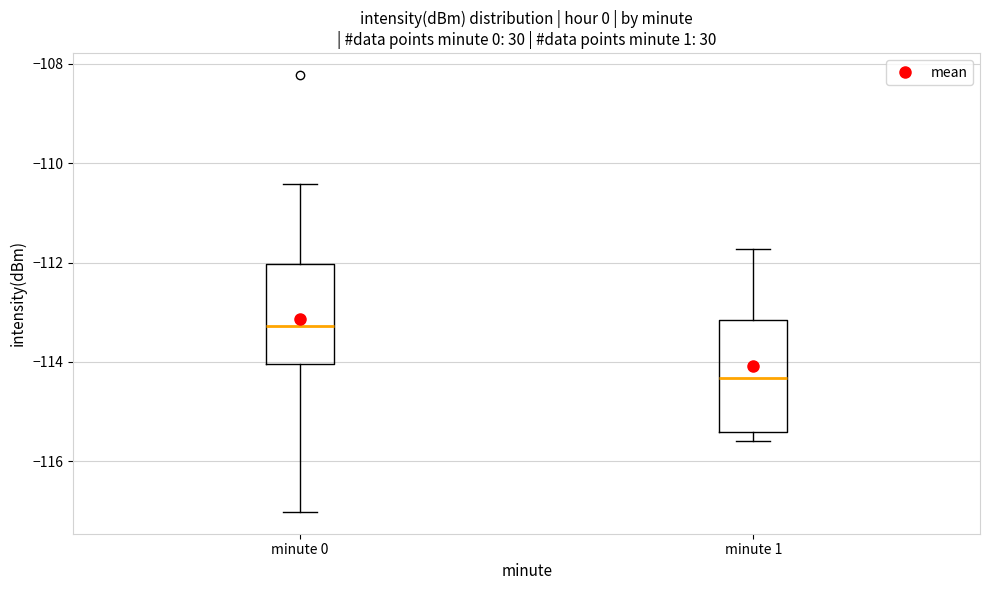

Which box is the tallest, from its lower edge to its upper edge?

minute 1